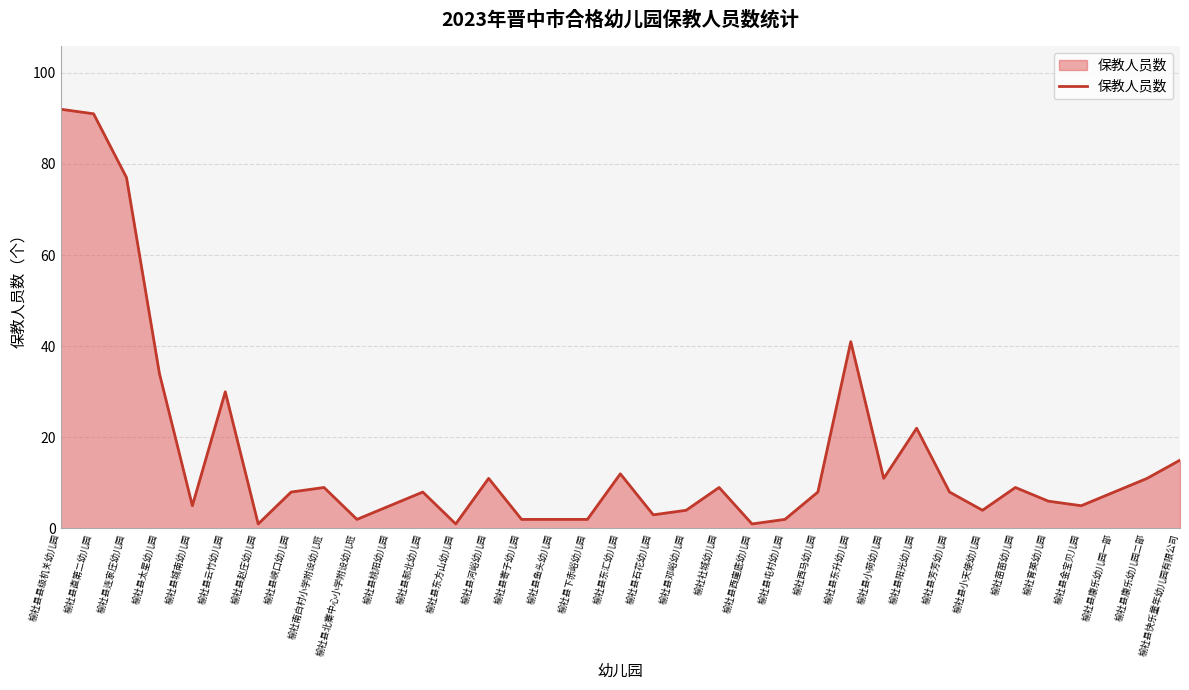

The value at 榆社县快乐童年幼儿园有限公司 is 27. True or false?

False